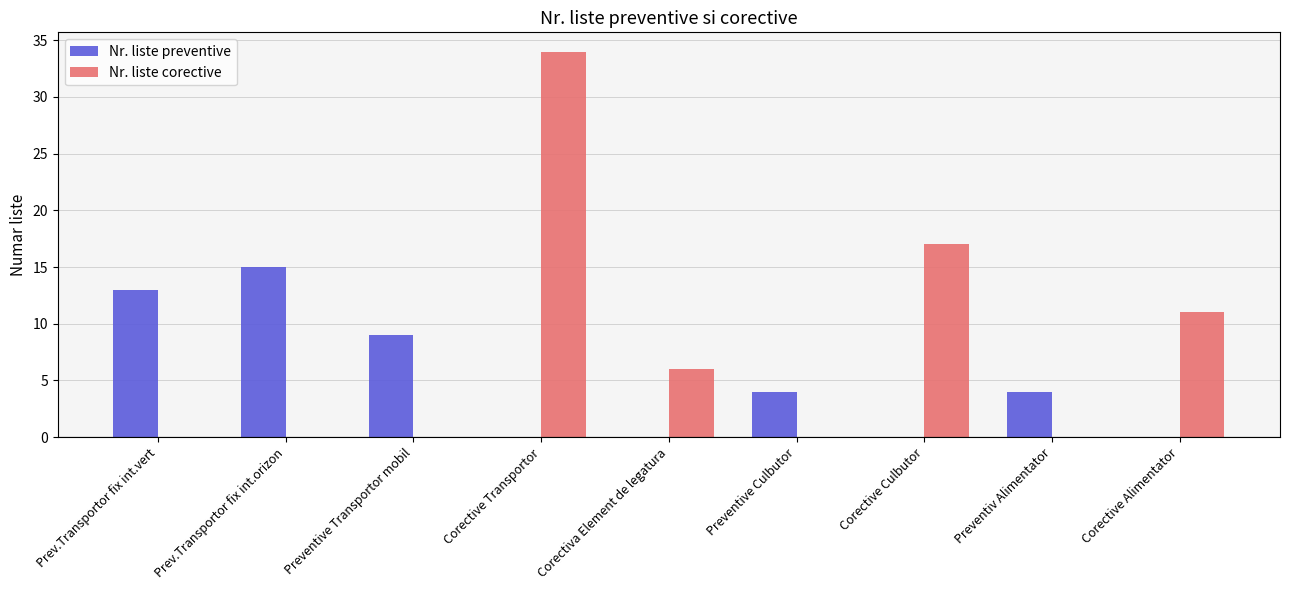

Between Prev.Transportor fix int.orizon and Corective Culbutor, which series saw the biggest shift?

Nr. liste corective